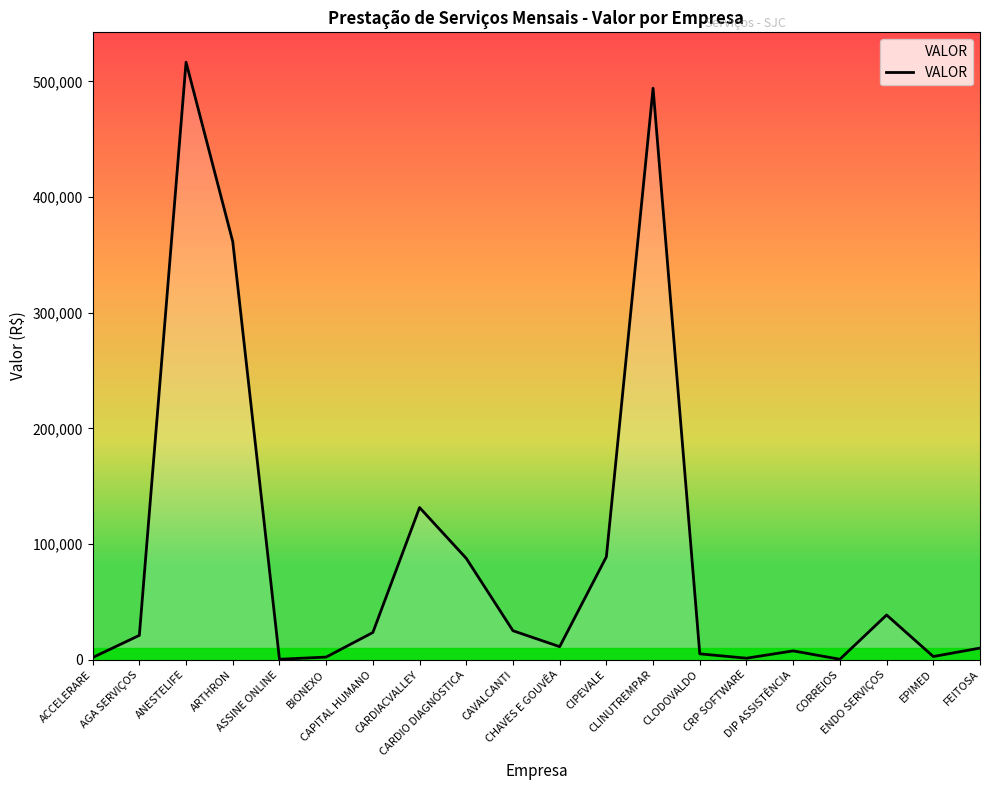

What is the difference between the maximum and minimum values?

516215